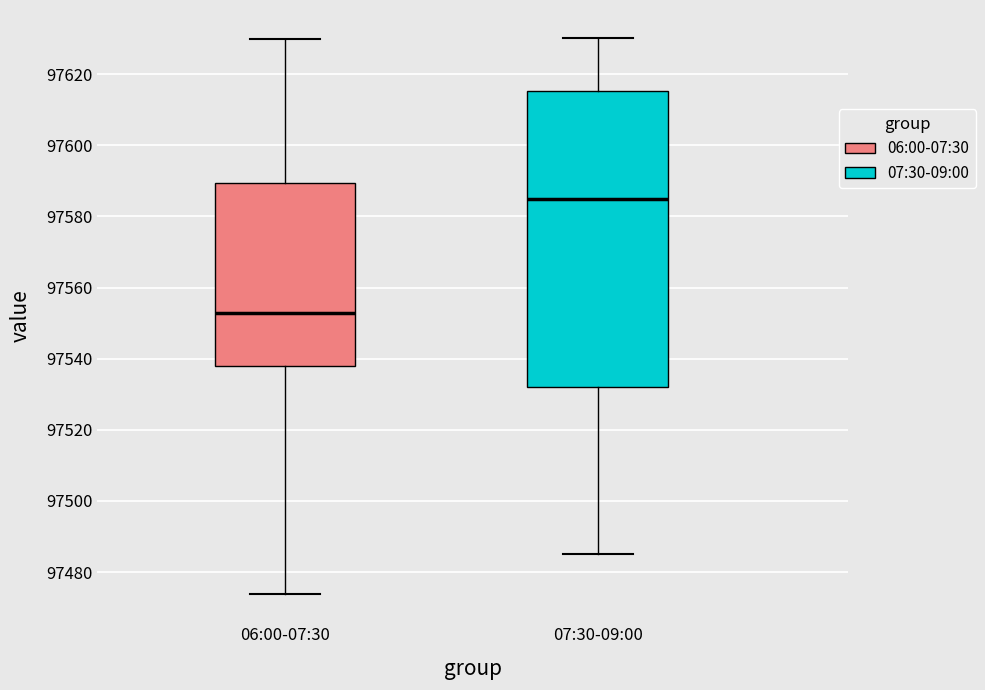

Where is the lower edge of the box for 06:00-07:30 on the y-axis? The values are not printed on the chart, so give them approximately, as read against the axis.

97538